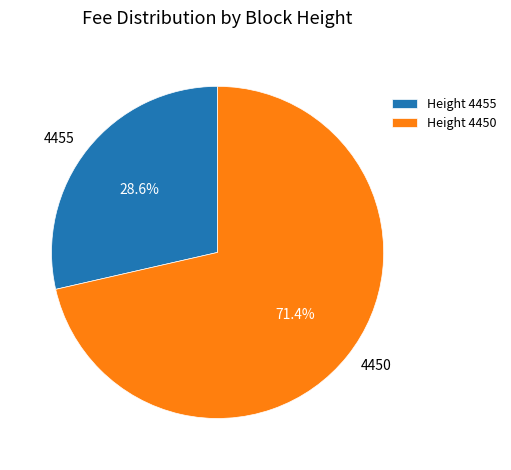

Is there a majority slice in this chart?

Yes